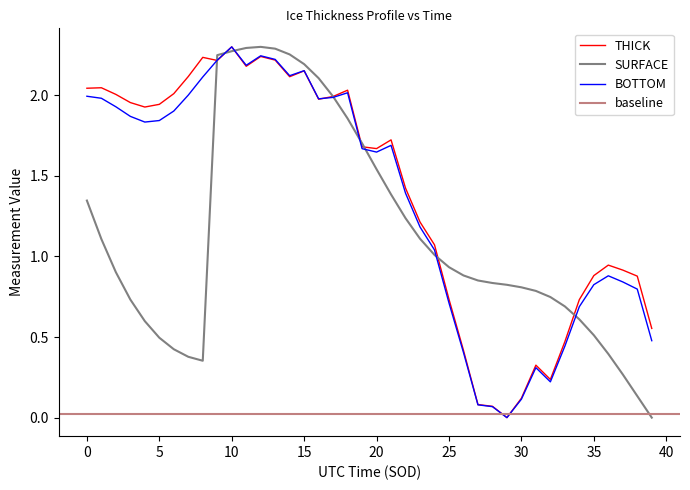

Reading left to right, list all the values displayed in this chart.

THICK: 2.0	2.0	2.0	2.0	1.9	1.9	2.0	2.1	2.2	2.2	2.3	2.2	2.2	2.2	2.1	2.2	2.0	2.0	2.0	1.7	1.7	1.7	1.4	1.2	1.1	0.7	0.4	0.1	0.1	0.0	0.1	0.3	0.2	0.5	0.7	0.9	0.9	0.9	0.9	0.6
SURFACE: 1.3	1.1	0.9	0.7	0.6	0.5	0.4	0.4	0.4	2.2	2.3	2.3	2.3	2.3	2.3	2.2	2.1	2.0	1.9	1.7	1.5	1.4	1.2	1.1	1.0	0.9	0.9	0.9	0.8	0.8	0.8	0.8	0.7	0.7	0.6	0.5	0.4	0.3	0.1	0.0
BOTTOM: 2.0	2.0	1.9	1.9	1.8	1.8	1.9	2.0	2.1	2.2	2.3	2.2	2.2	2.2	2.1	2.2	2.0	2.0	2.0	1.7	1.6	1.7	1.4	1.2	1.0	0.7	0.4	0.1	0.1	0.0	0.1	0.3	0.2	0.4	0.7	0.8	0.9	0.8	0.8	0.5